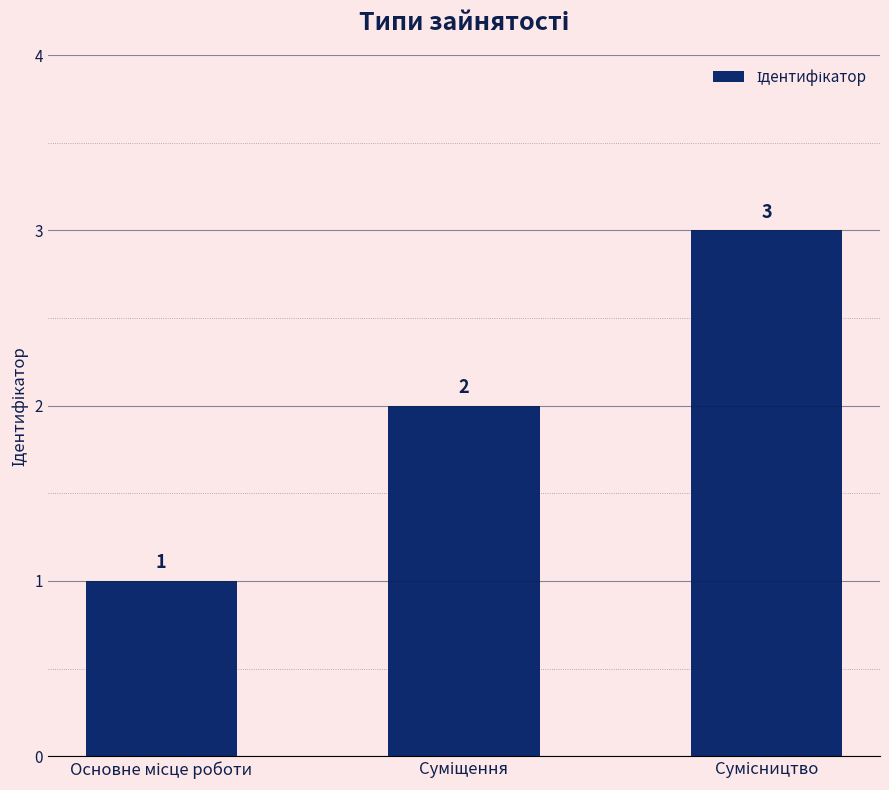

What is the smallest value displayed?

1